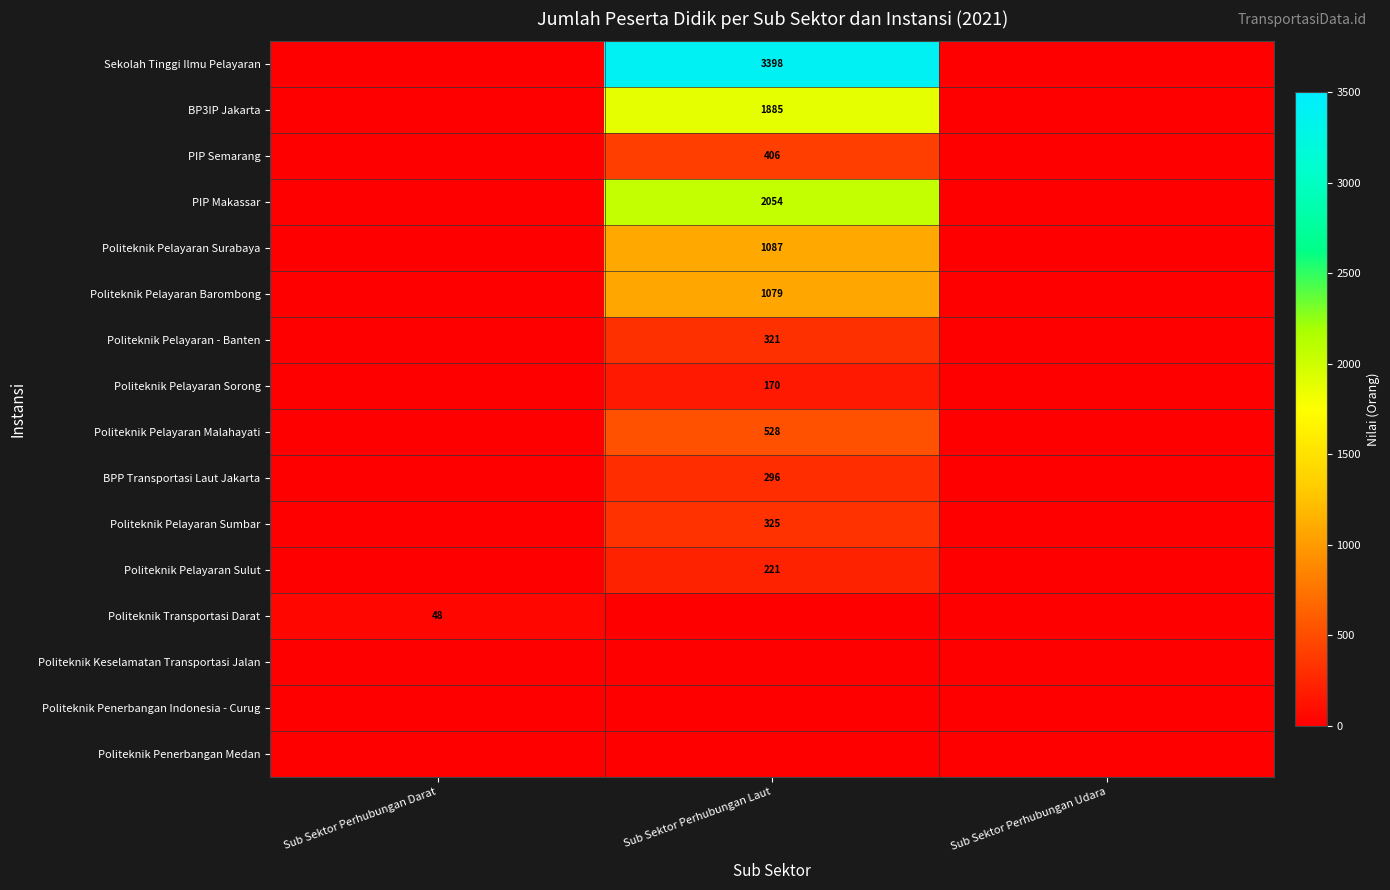

Is it true that Sekolah Tinggi Ilmu Pelayaran equals 3398 at Sub Sektor Perhubungan Laut?

True